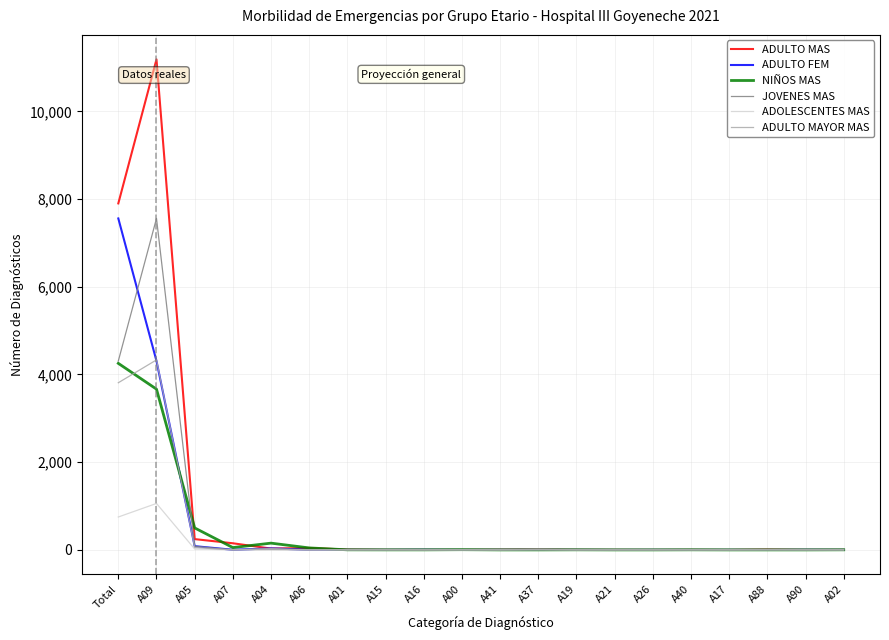

At which label is ADULTO MAYOR MAS closest to 2166?

Total